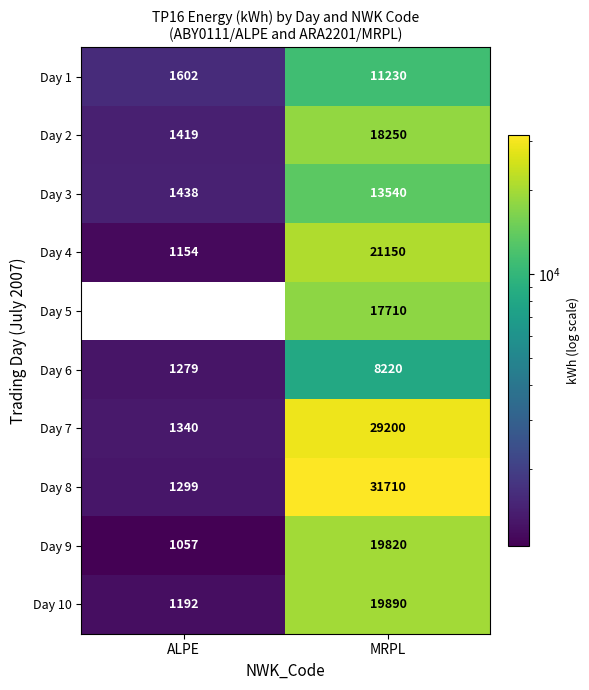

What is the total value across all series at MRPL?

190720